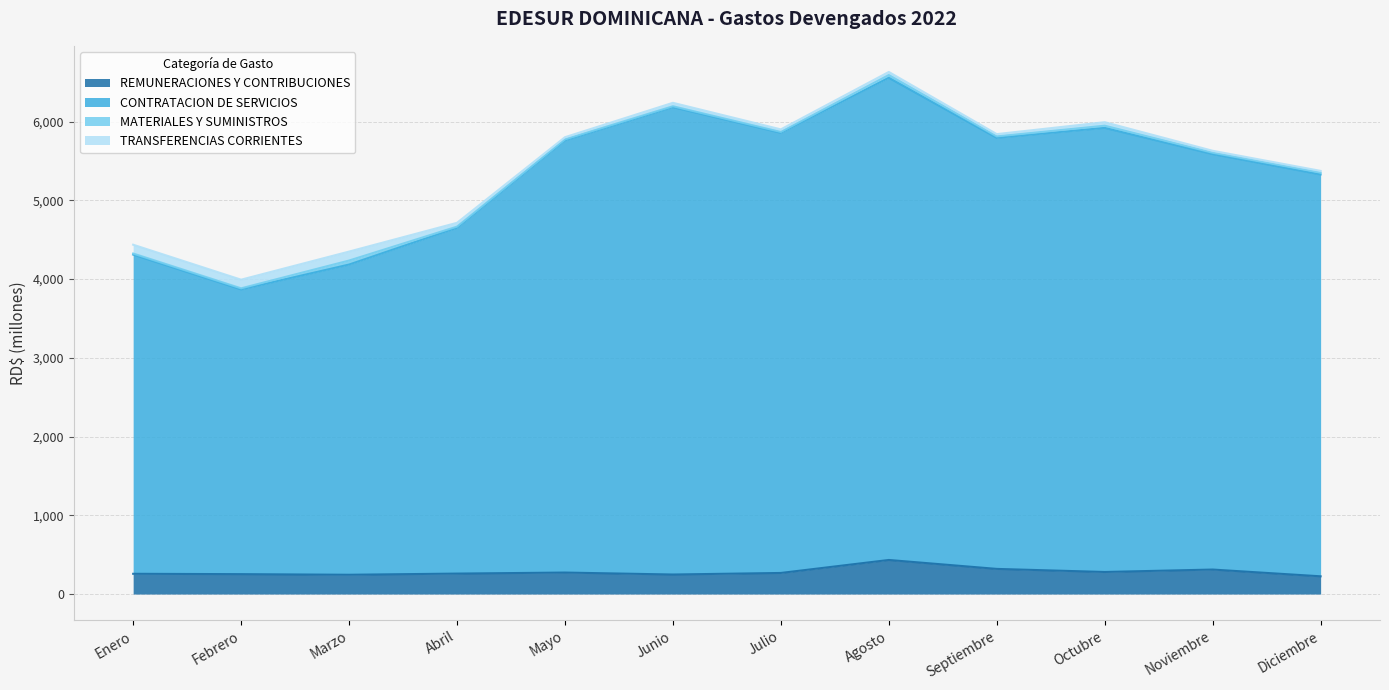

Where is CONTRATACION DE SERVICIOS nearest to the value 5212?

Diciembre